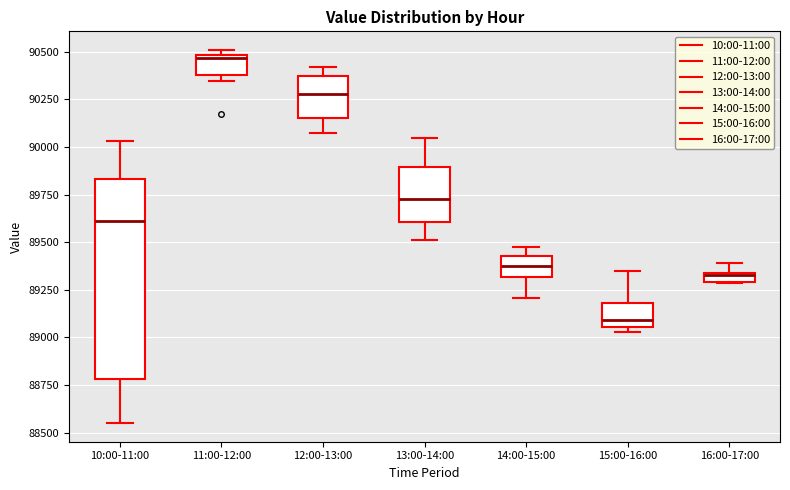

Where is the upper edge of the box for 15:00-16:00 on the y-axis? The values are not printed on the chart, so give them approximately, as read against the axis.

89200